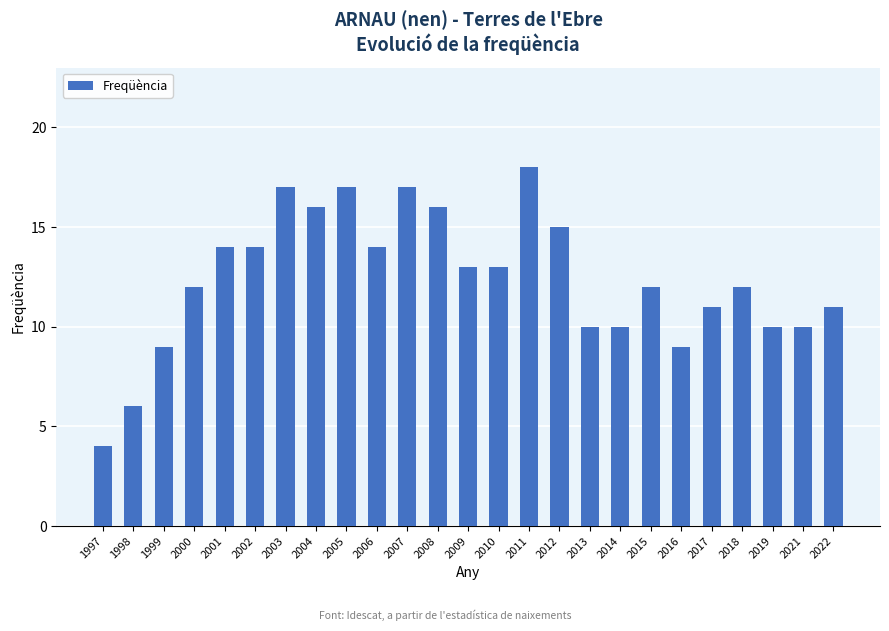

What is the value of the 7th bar from the left?

17